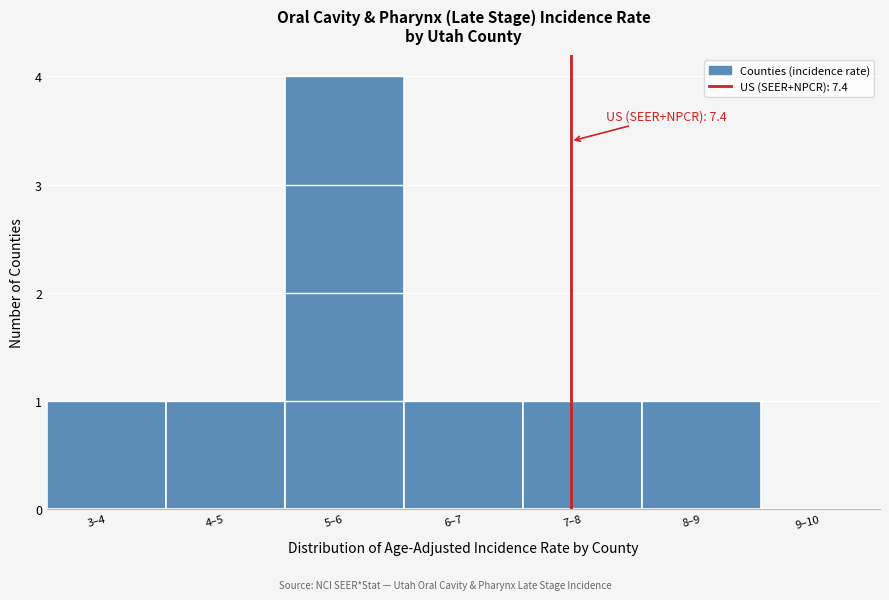

Reading left to right, list all the values displayed in this chart.

3–4=1	4–5=1	5–6=4	6–7=1	7–8=1	8–9=1	9–10=0